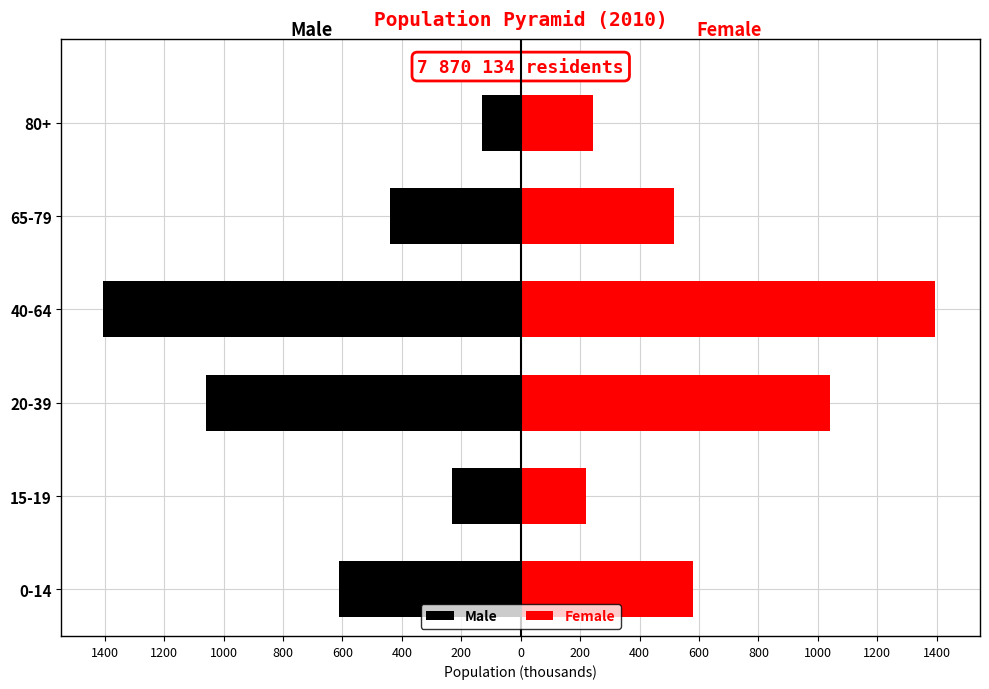

Is the value of Female at 65-79 greater than the value of Male at 20-39?

Yes